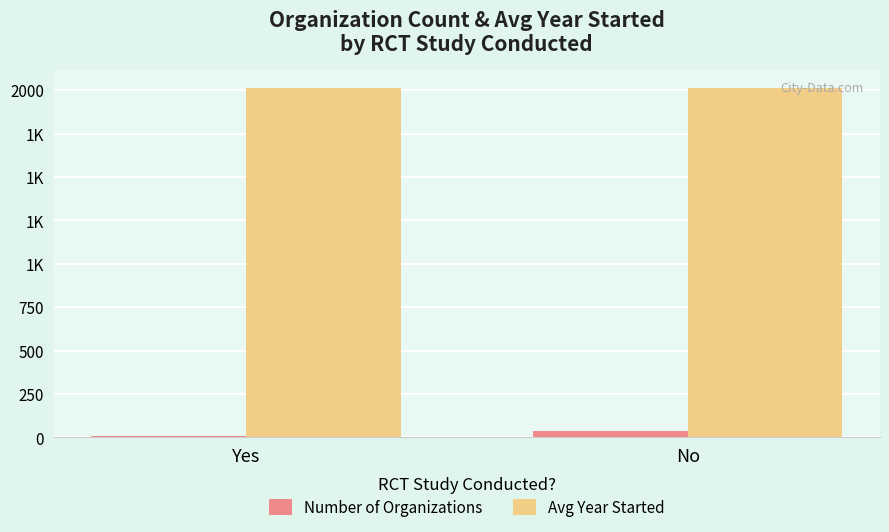

What are all the series names shown in the legend?

Number of Organizations, Avg Year Started